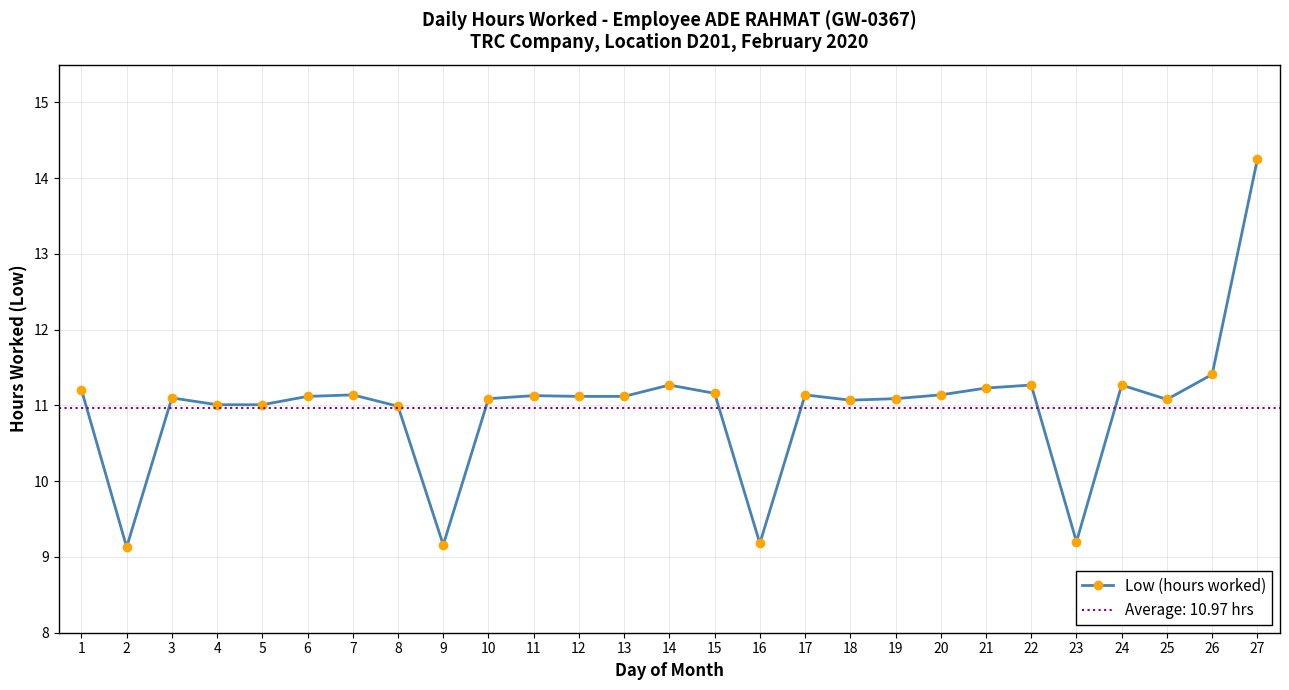

What value does the data have at 5?

11.0